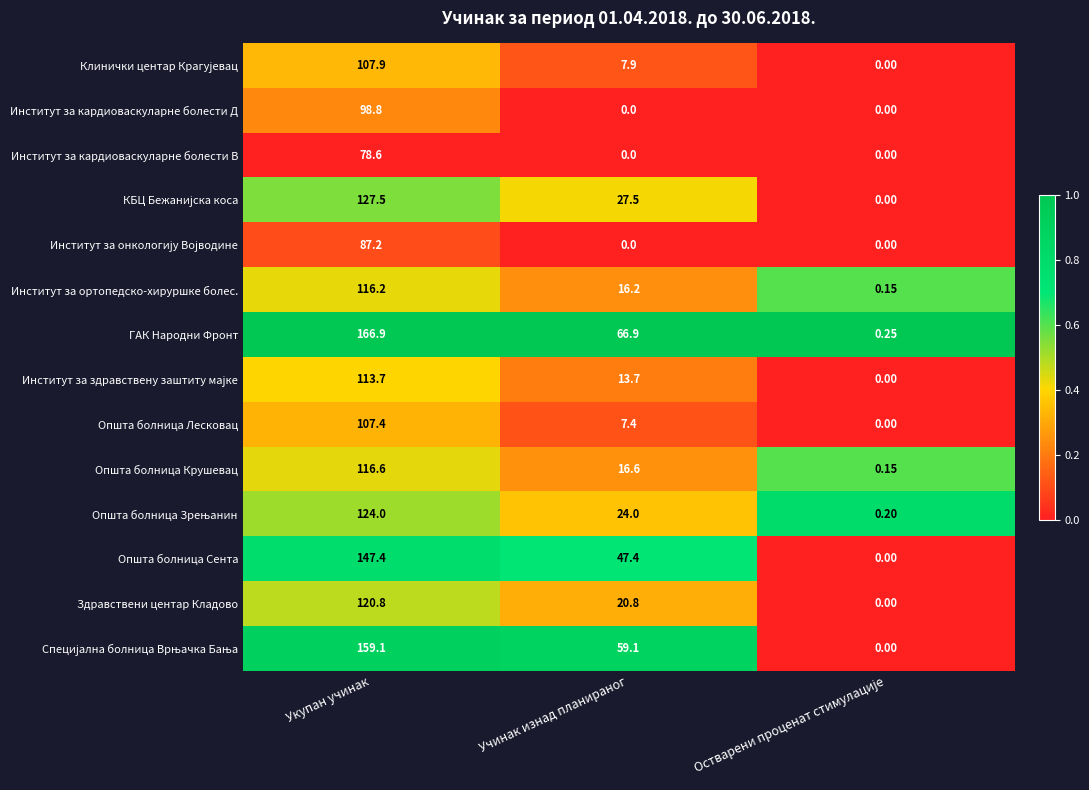

At which category does the chart reach its peak across all series?

Укупан учинак